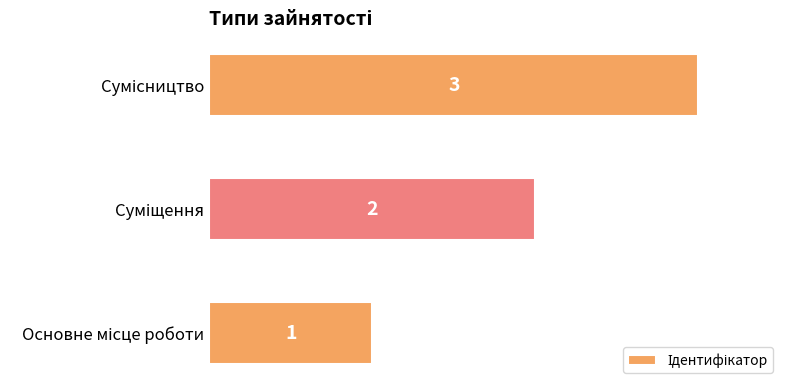

Count the values in the range 1 to 3.

3